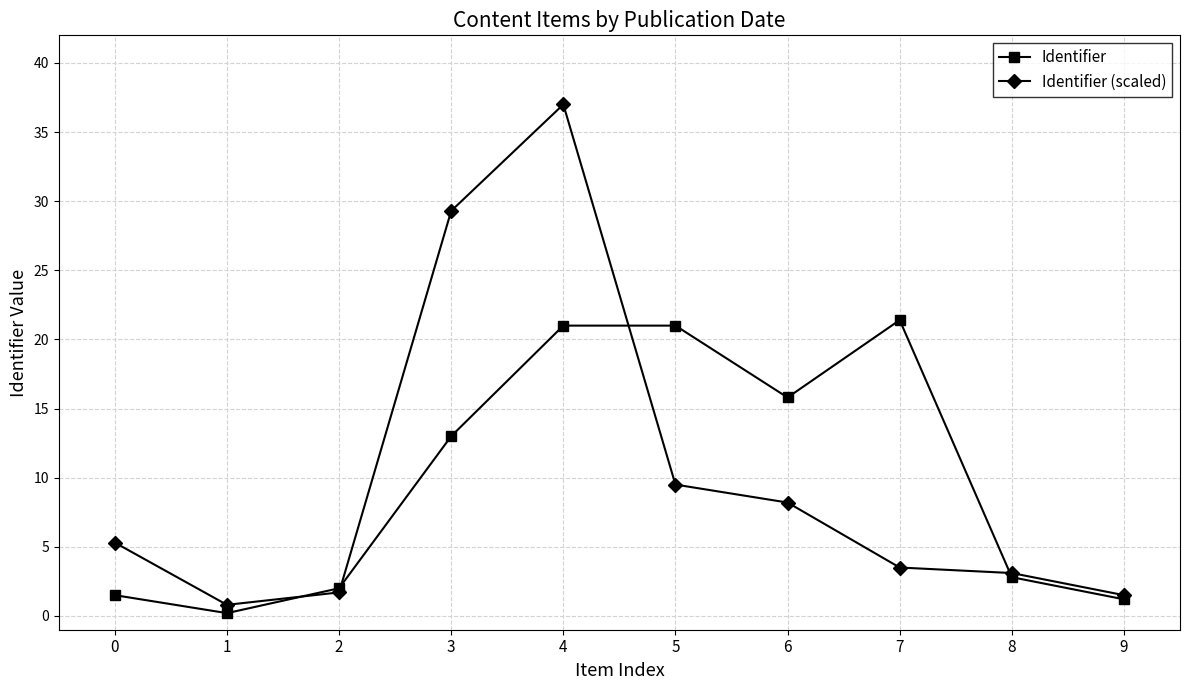

Where is the first local minimum for Identifier?

1